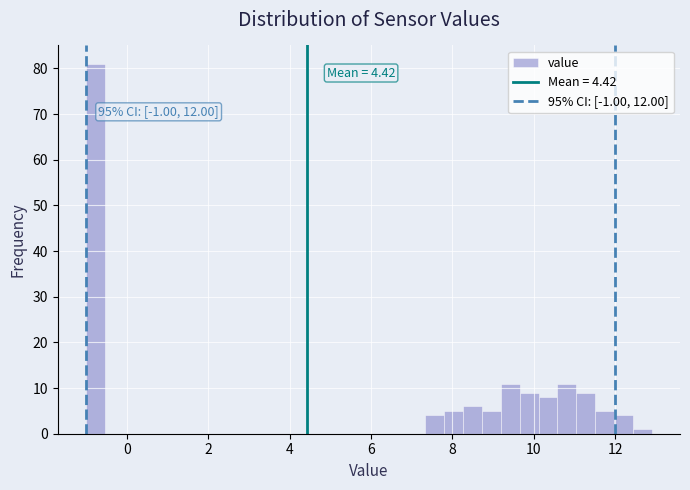

Around what value on the x-axis is the tallest bar? Give the approximate position of its centre, as read against the axis.

-0.8